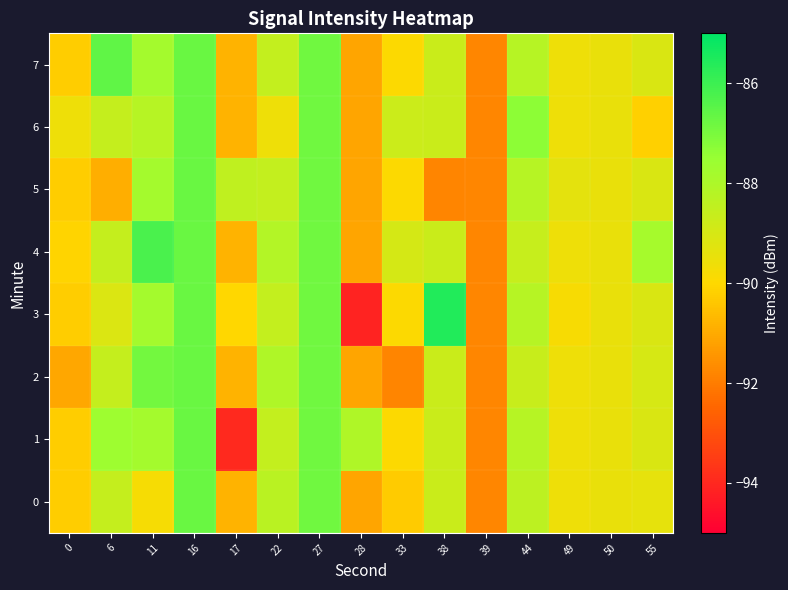

At 22, list the series in order from smallest to largest.

row_6, row_1, row_3, row_5, row_7, row_0, row_4, row_2